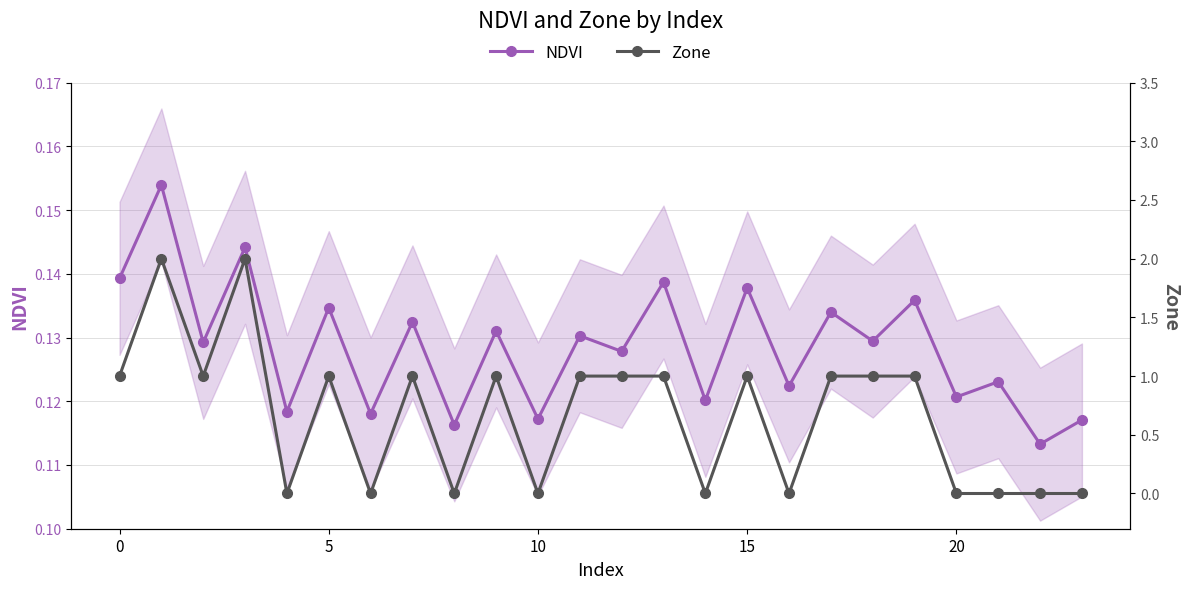

Which series has the largest range (max minus min)?

Zone